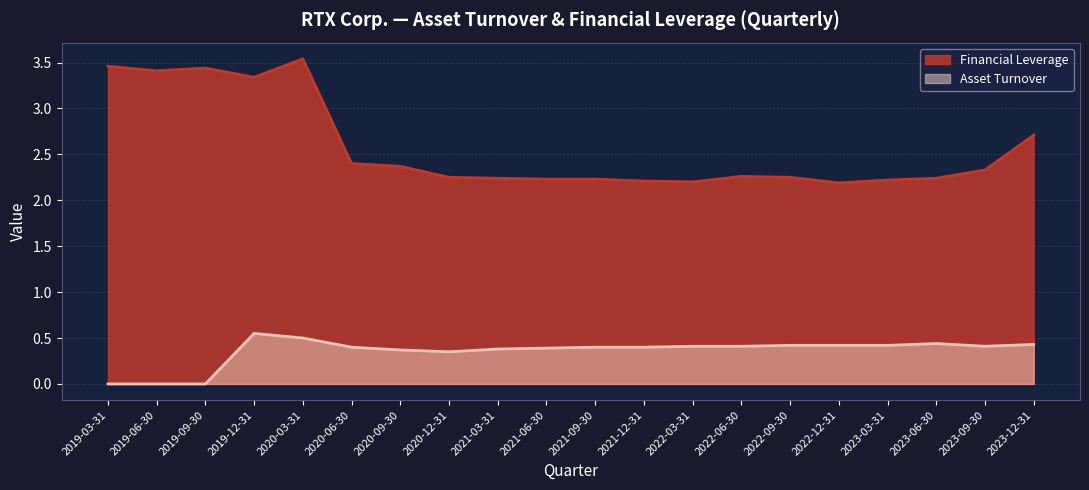

Does the chart display data point markers on the line(s)?

No